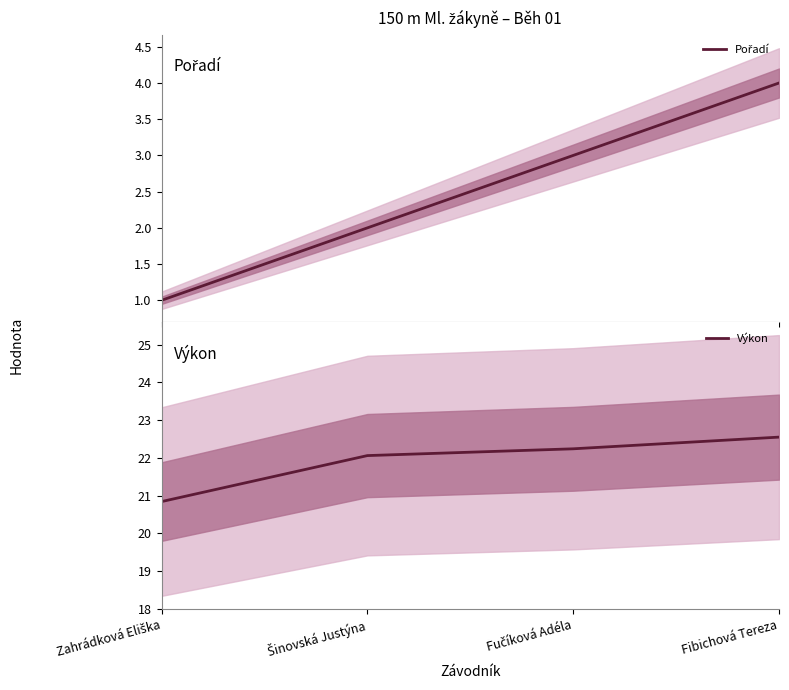

What is the average value of the Pořadí series?

2.5